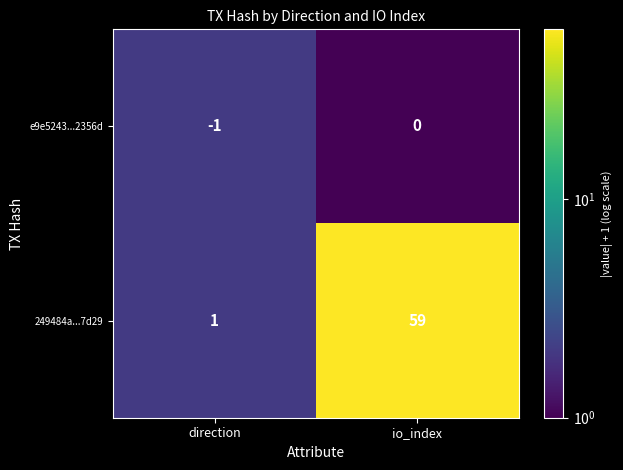

Read the 249484a...7d29 value at io_index, to the nearest 5.

60